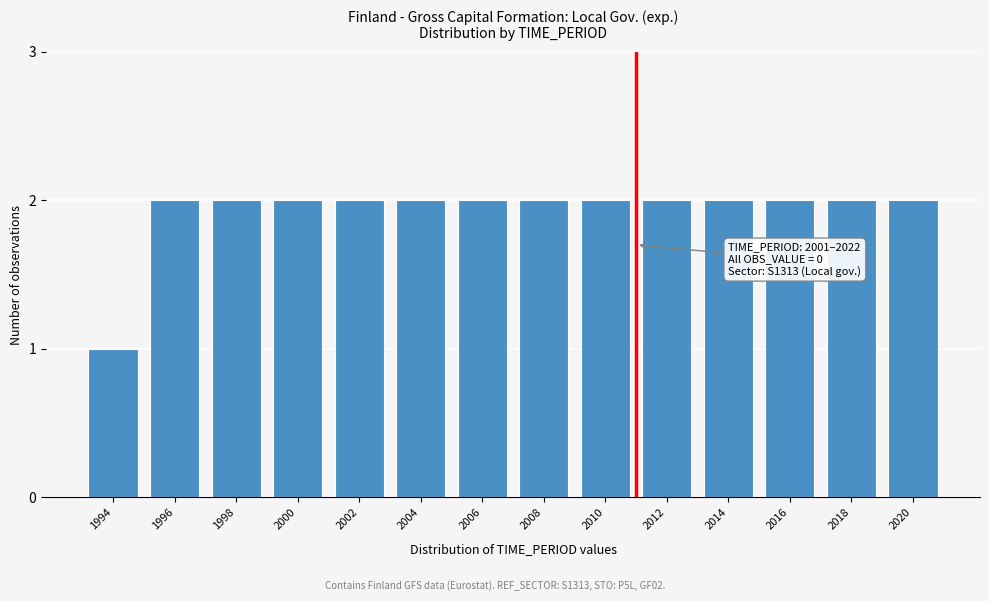

Reading left to right, extract all data points from this chart.

1994=1	1996=2	1998=2	2000=2	2002=2	2004=2	2006=2	2008=2	2010=2	2012=2	2014=2	2016=2	2018=2	2020=2